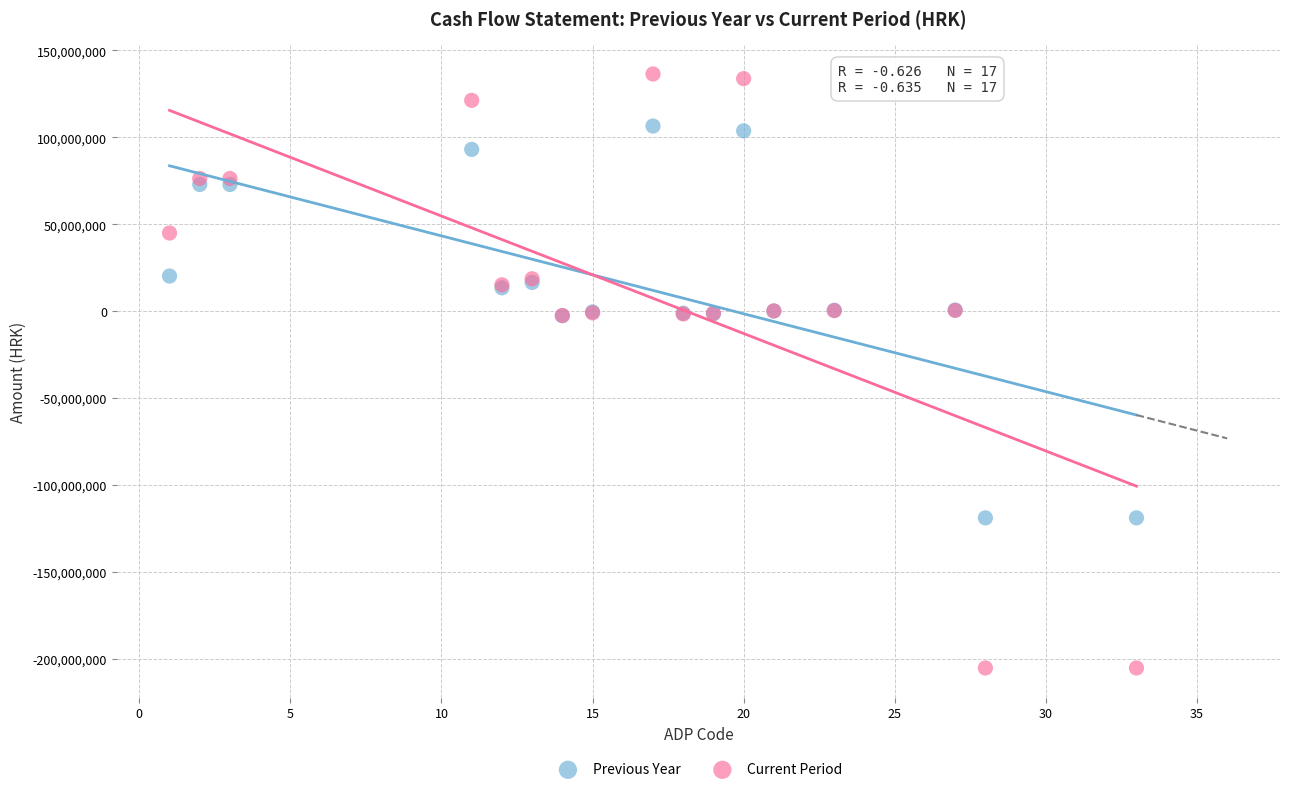

Which series contains the lowest Y value?

Current Period